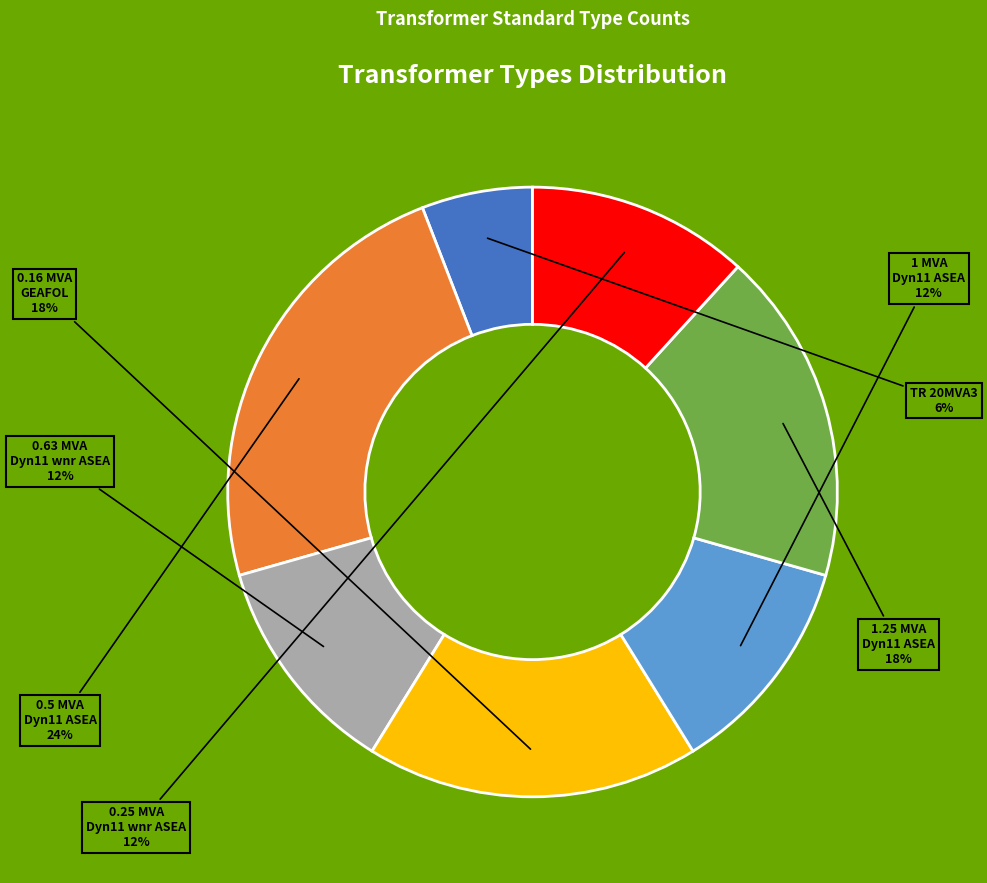

Is there a majority slice in this chart?

No